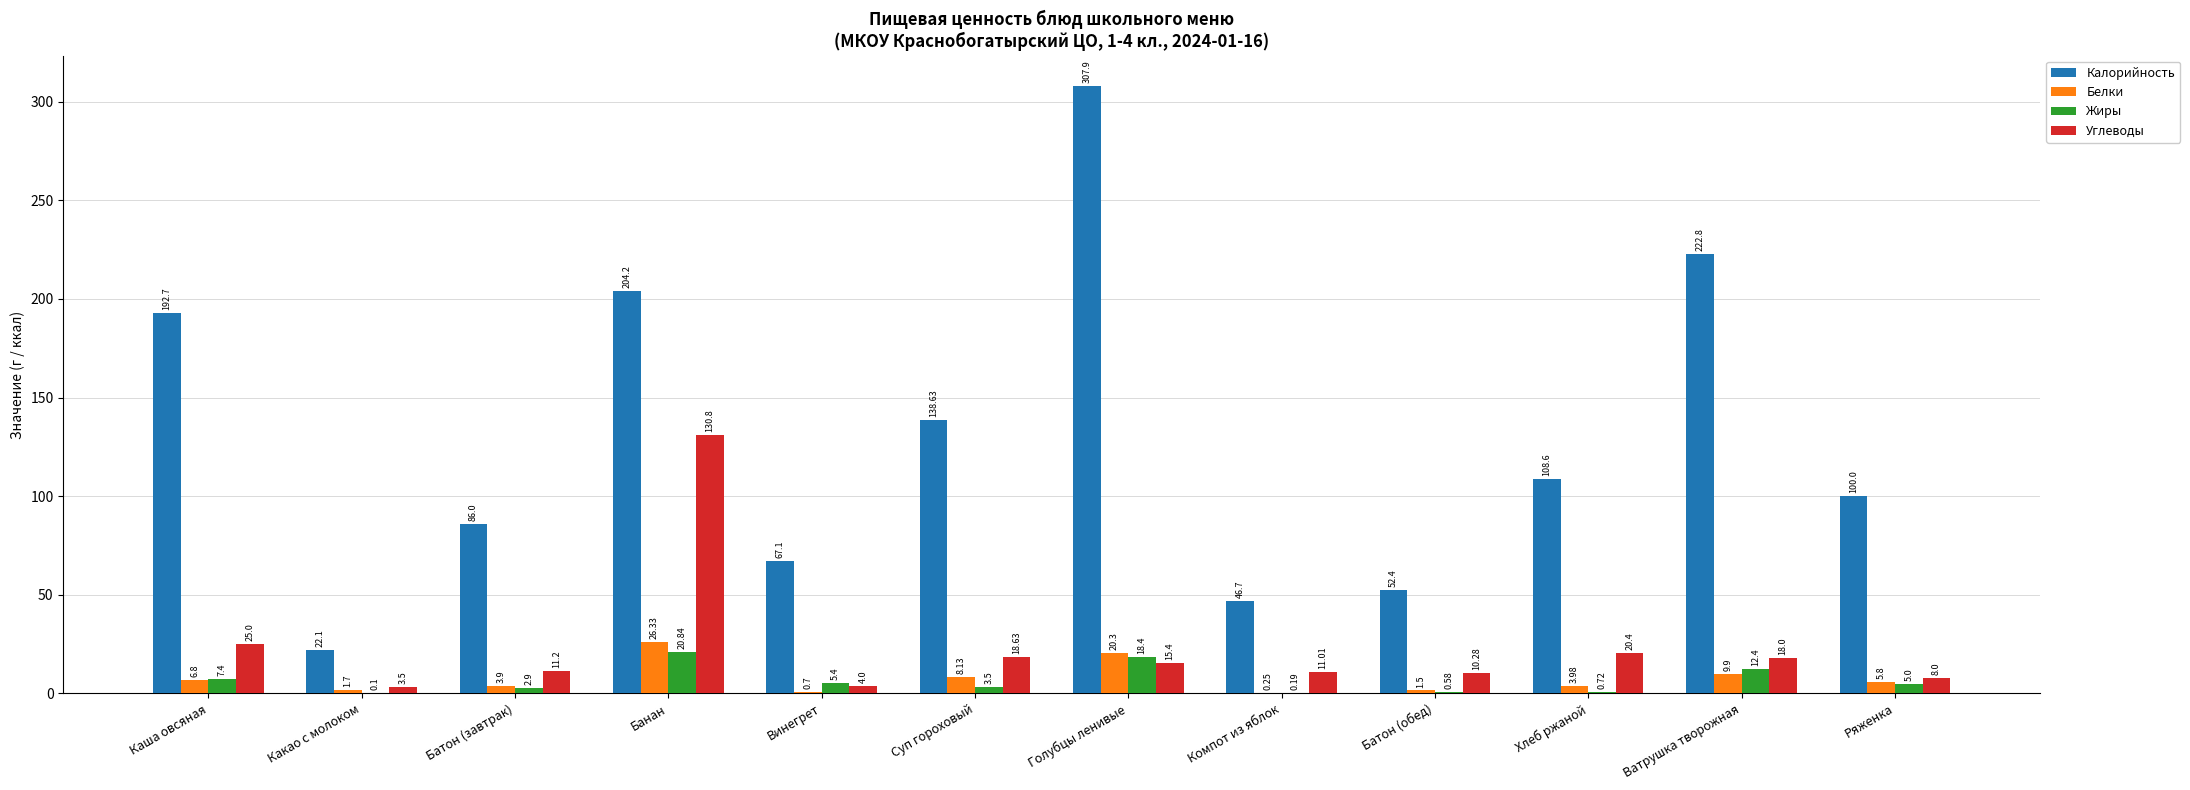

Is it true that Углеводы equals 5.2 at Ватрушка творожная?

False